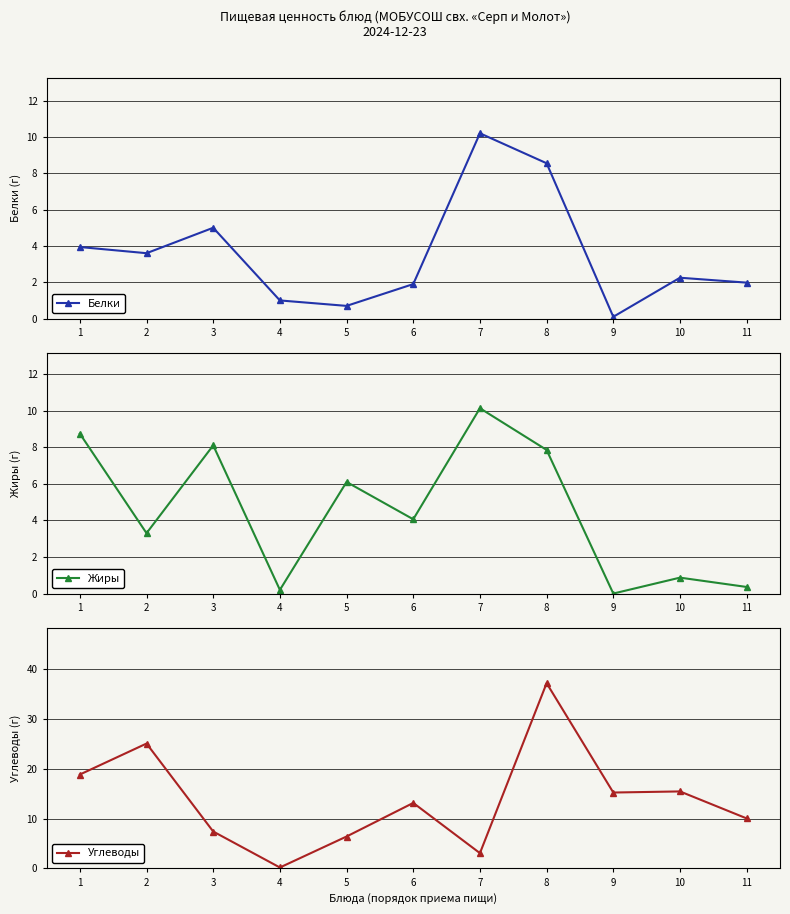

After their last crossing, which series has the higher values: Углеводы or Жиры?

Углеводы